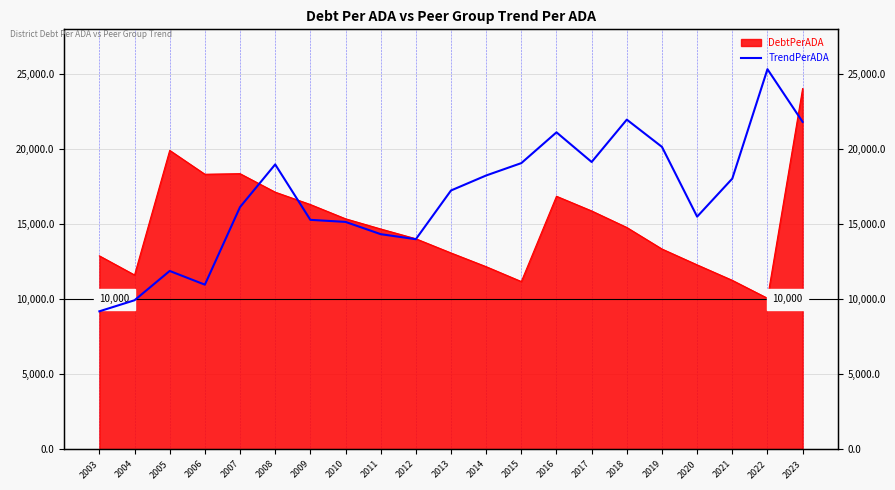

What is the difference between the second highest and minimum values?

12775.6